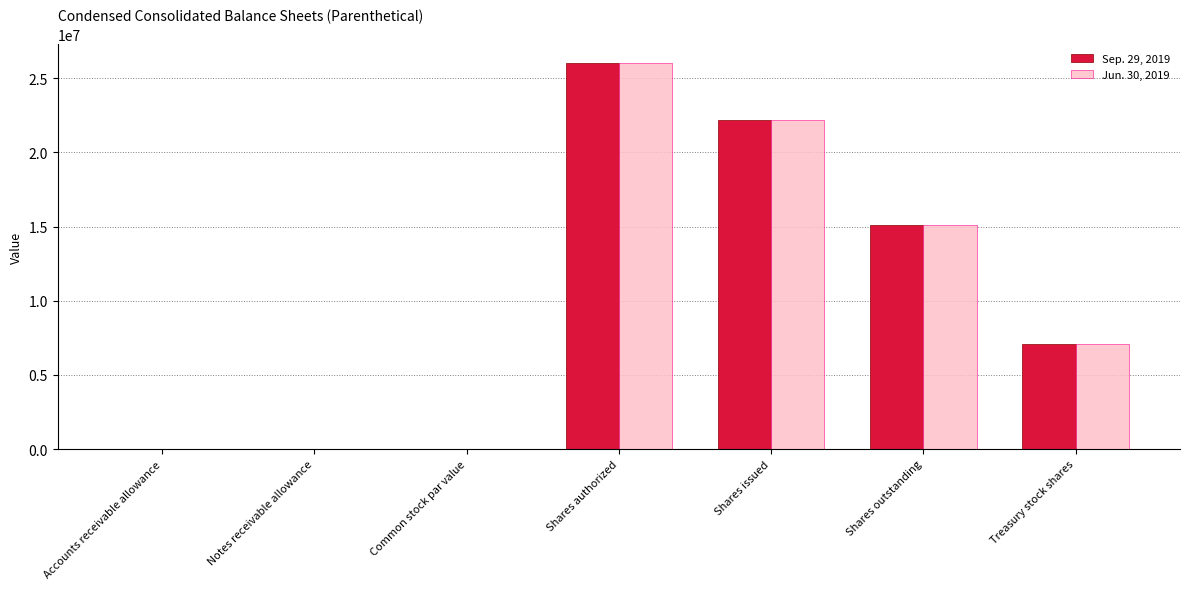

The Sep. 29, 2019 series shows 5104730.6 at Shares issued. True or false?

False